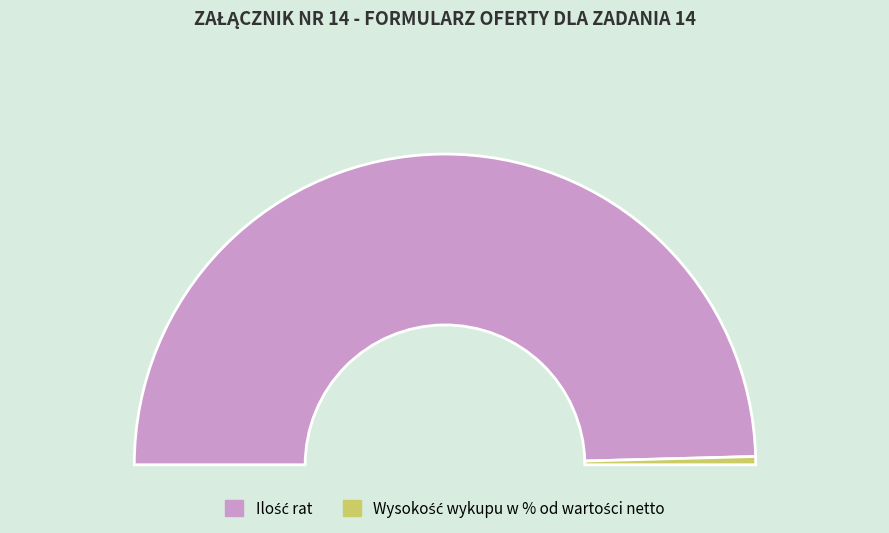

What is the change in value from Ilość rat to Wysokość wykupu w % od wartości netto?

-34.7